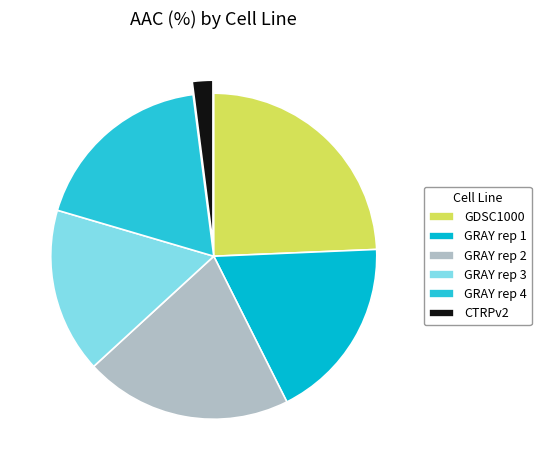

True or false: GRAY rep 4 accounts for 7% of the total.

False